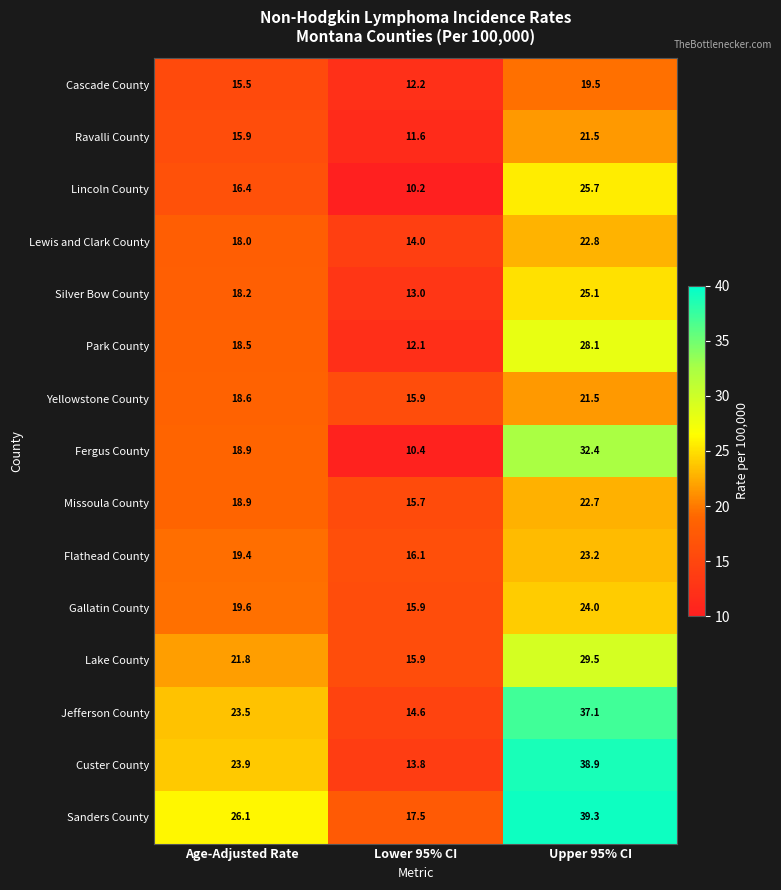

True or false: Sanders County has a value of 10.7 at Upper 95% CI.

False